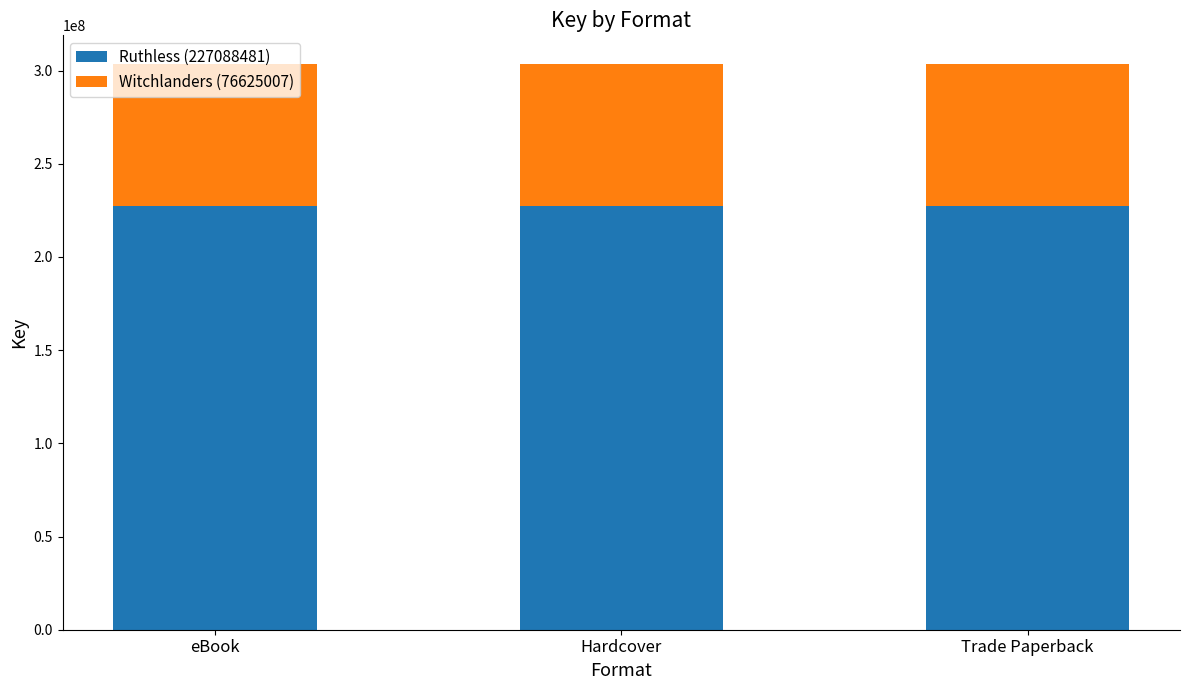

What is the total value across all series at eBook?

303713488